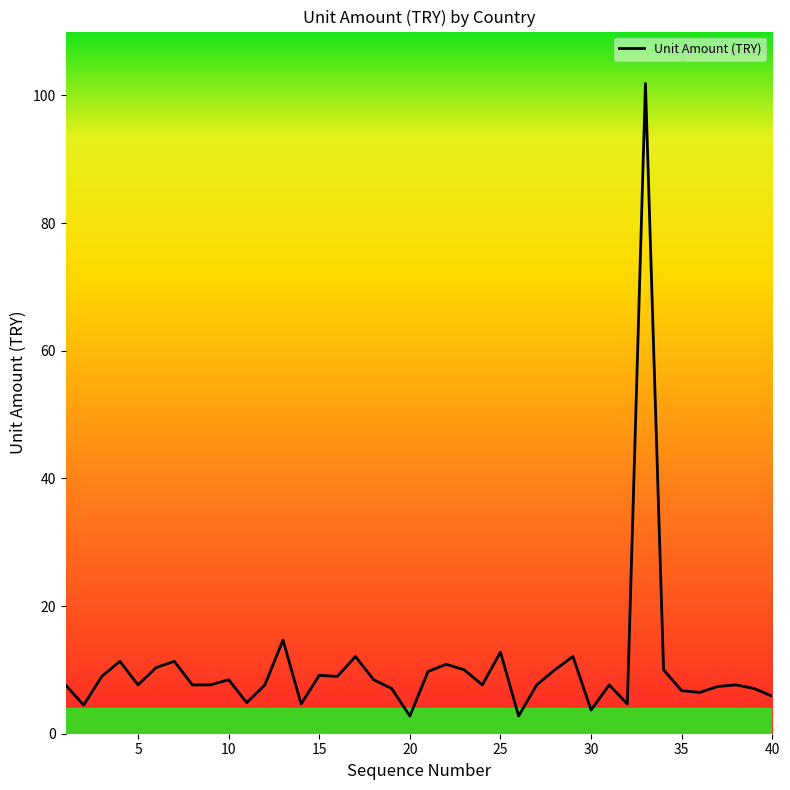

What is the smallest value displayed?

2.8